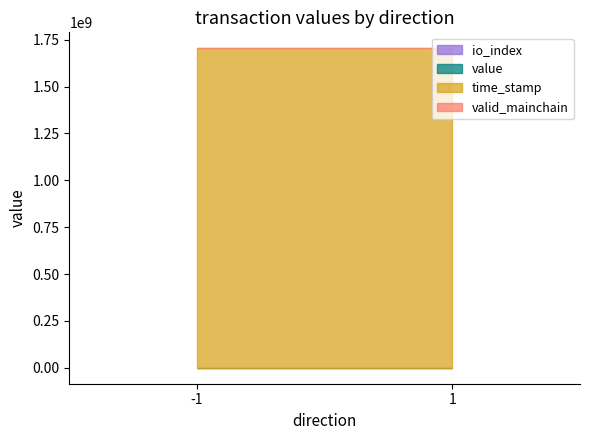

What is the spread (max minus min) of values at 1?

1704270268.0